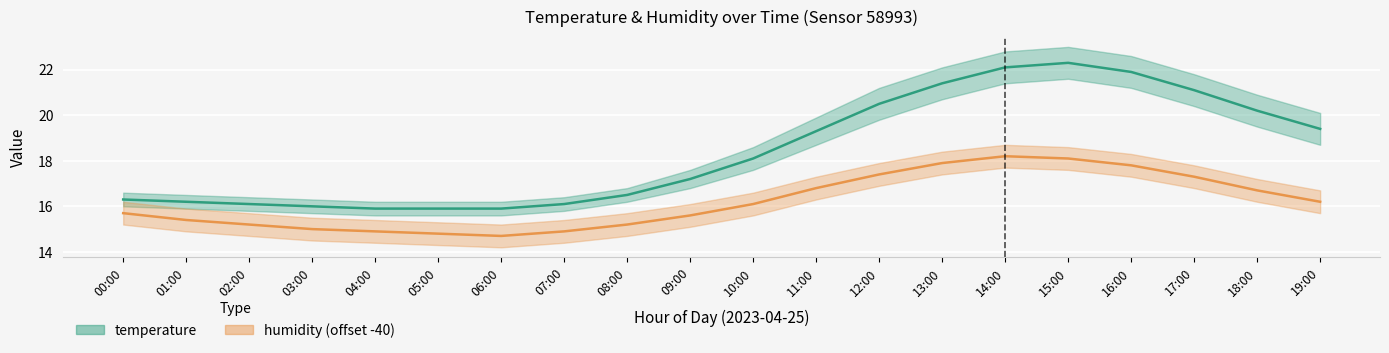

True or false: temperature has a value of 21.1 at 01:00.

False